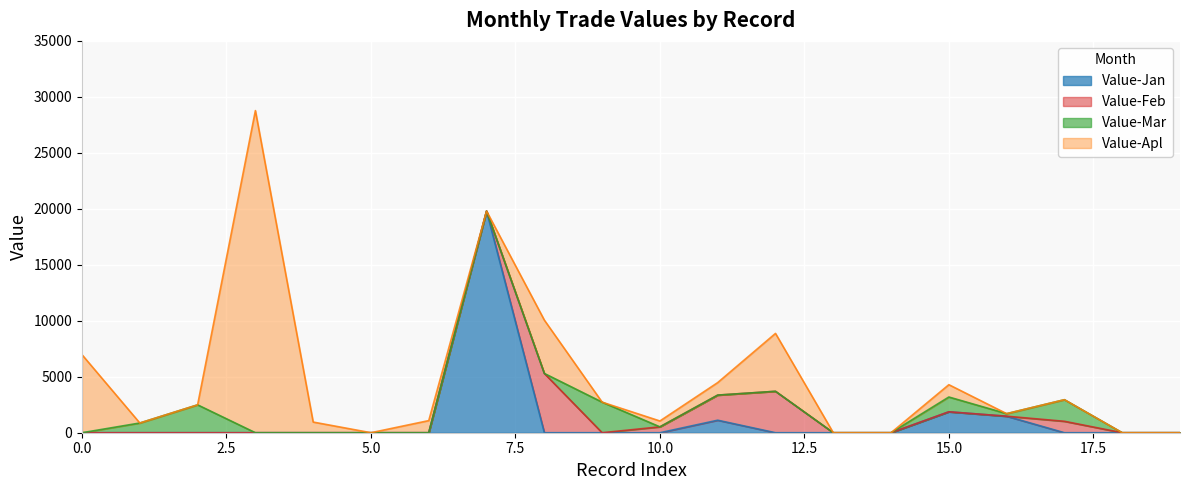

What is the difference between the second highest and minimum values in the Value-Apl series?

6967